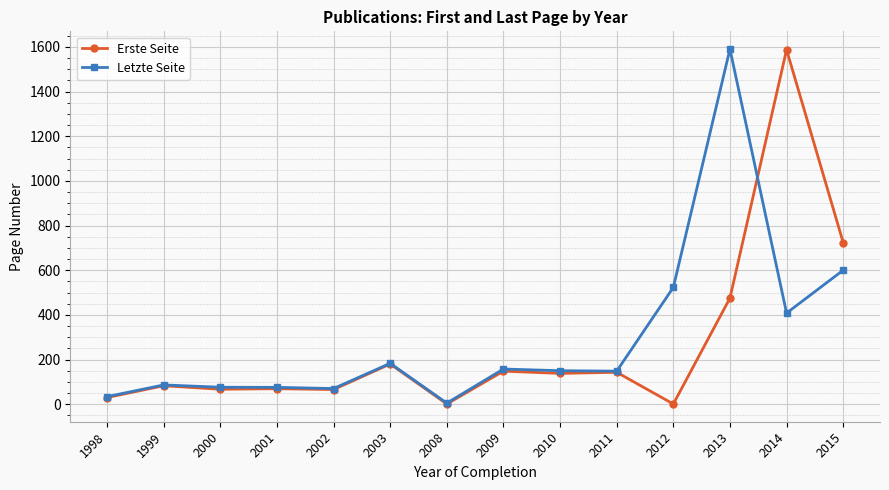

What is the maximum value shown in the chart?

1590.0